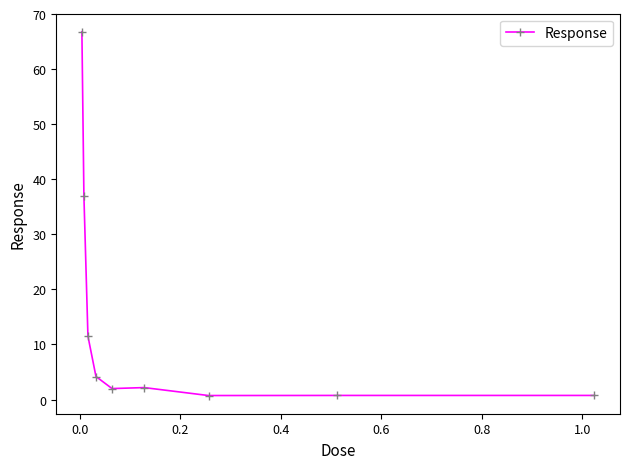

What is the sum of all values?

125.8